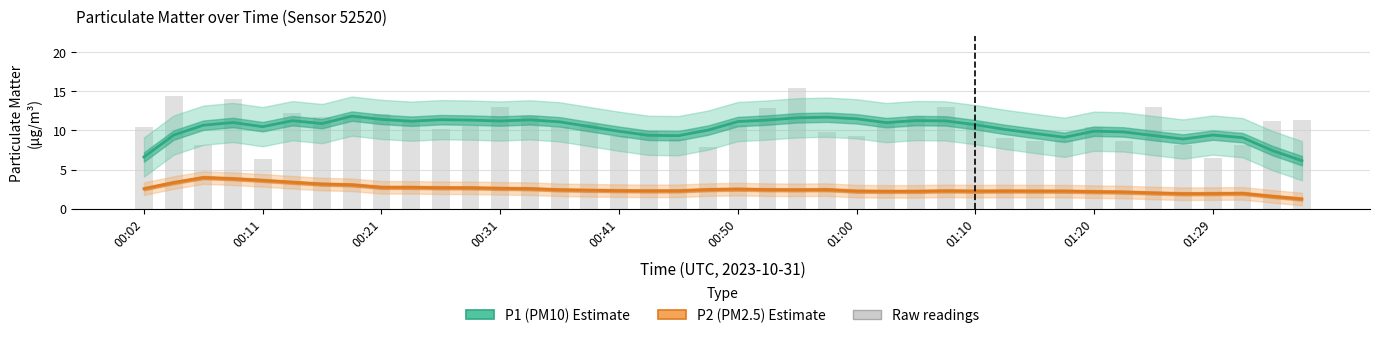

What is the difference between the maximum and minimum values in the P2 (PM2.5) series?

2.7